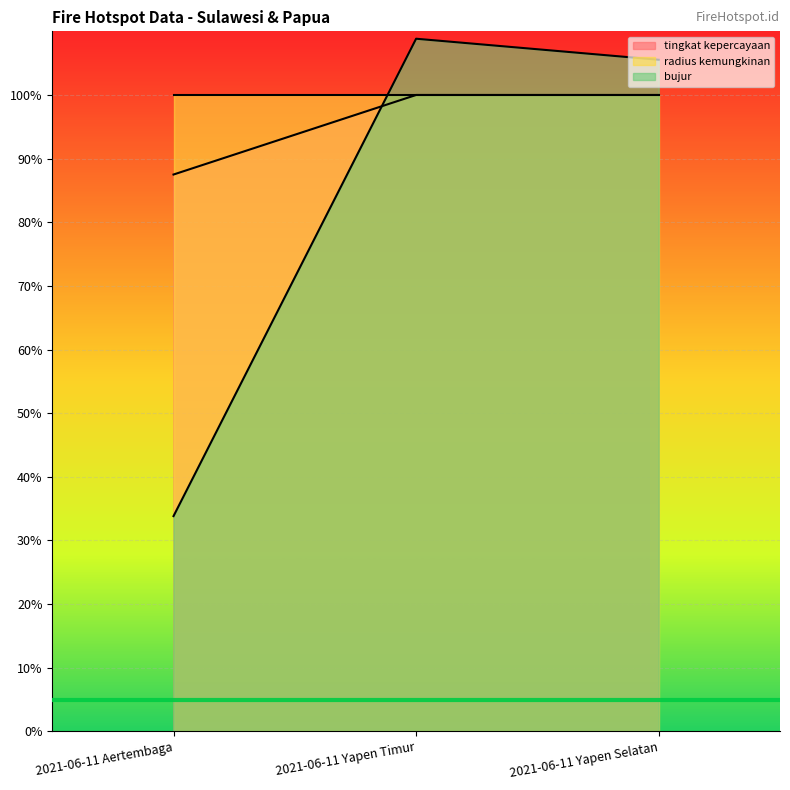

What is the minimum value for bujur?

33.8